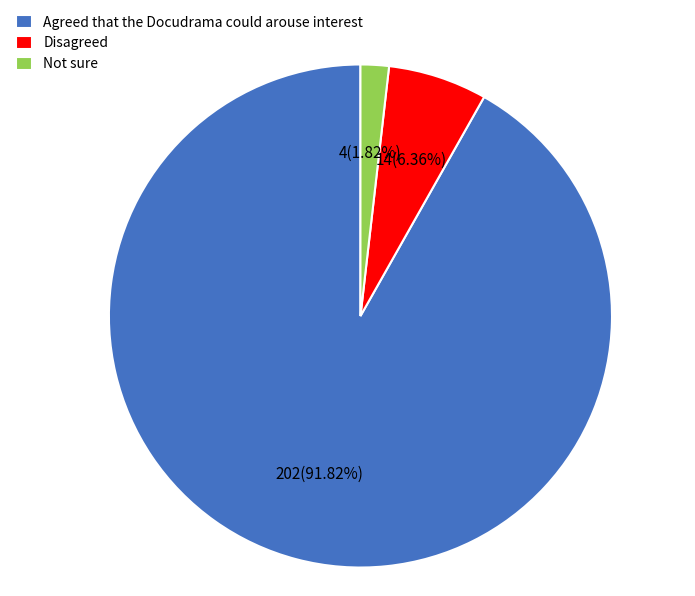

Is there any slice that represents more than half of the pie?

Yes